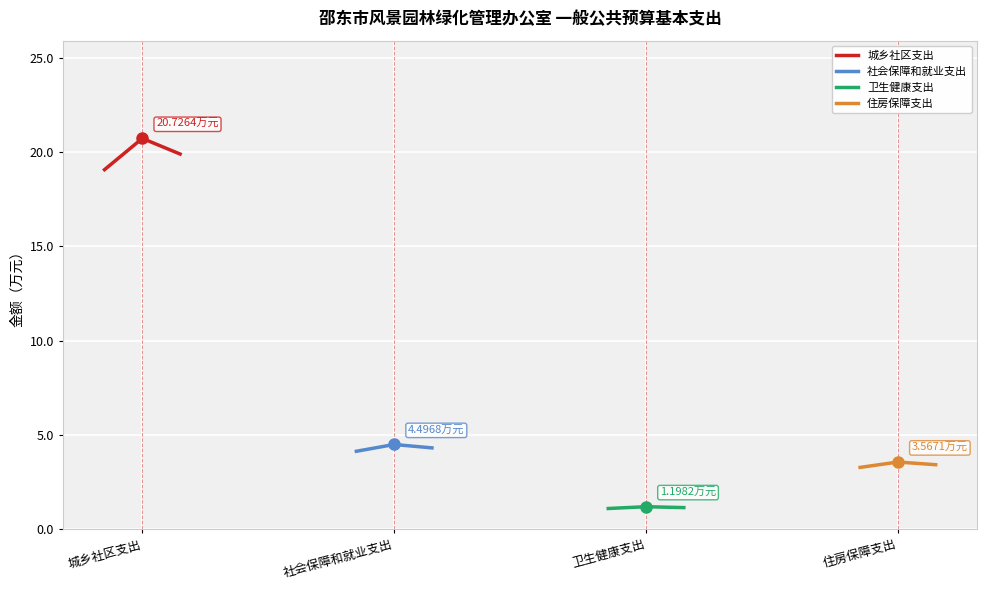

Is it true that 社会保障和就业支出 equals 4.5 at 社会保障和就业支出?

True